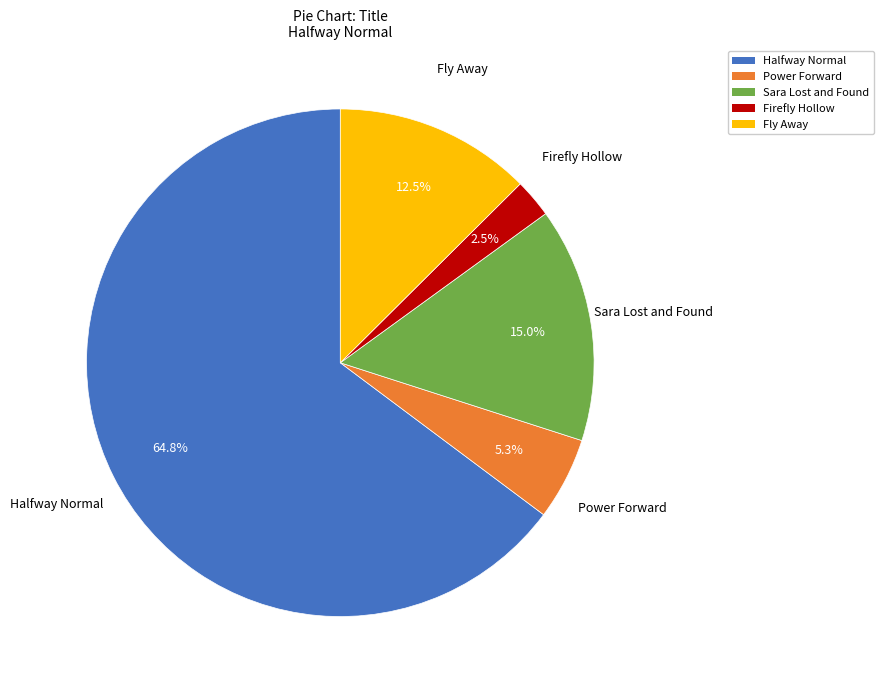

Which has a higher value, Sara Lost and Found or Fly Away?

Sara Lost and Found